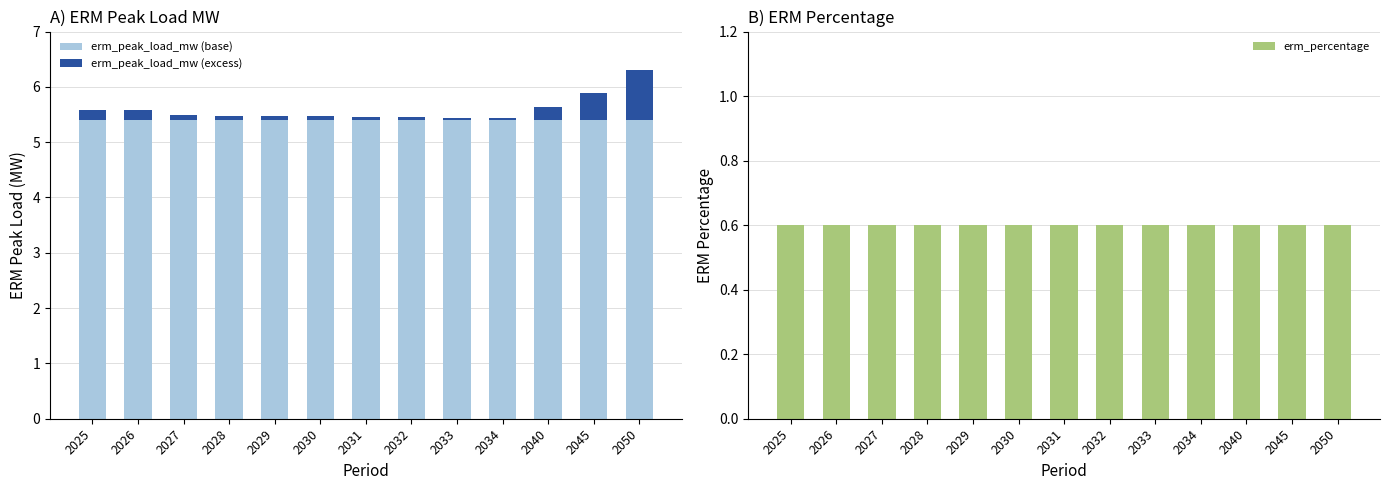

What are all the series names shown in the legend?

erm_peak_load_mw (base), erm_peak_load_mw (excess), erm_percentage